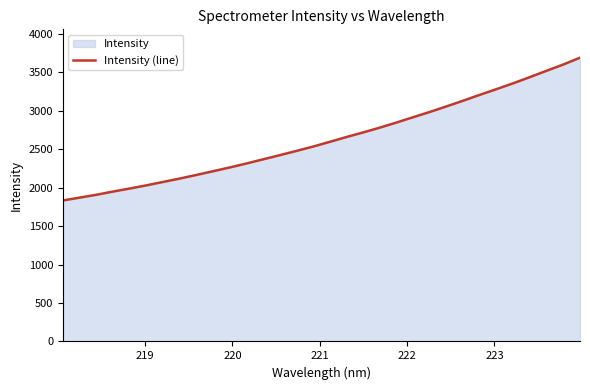

What is the minimum value shown in the chart?

1832.9